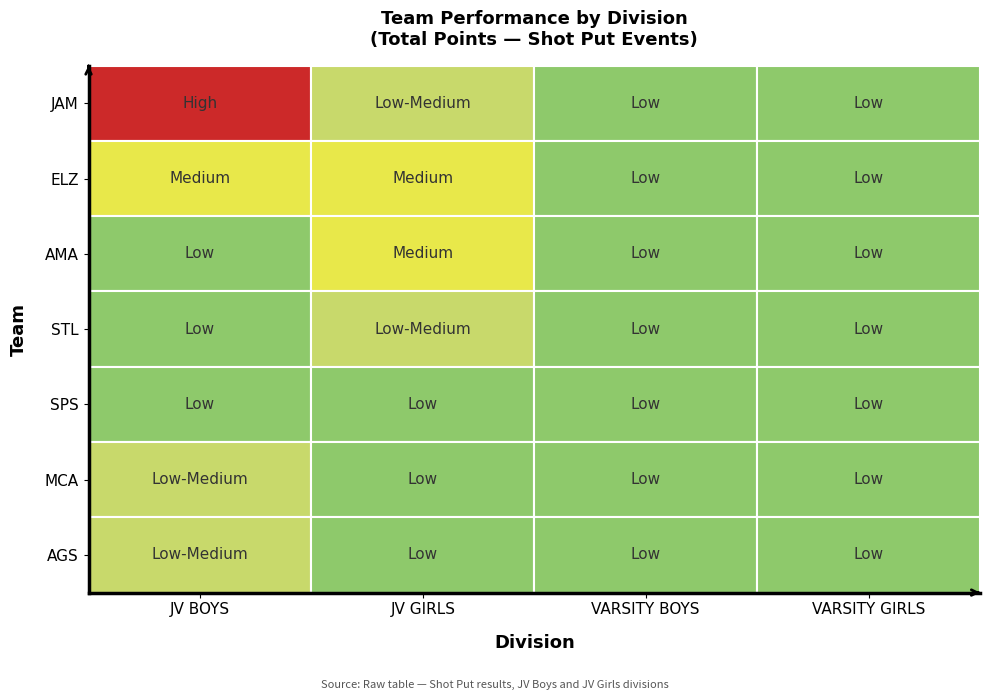

Count the number of data series in this chart.

7